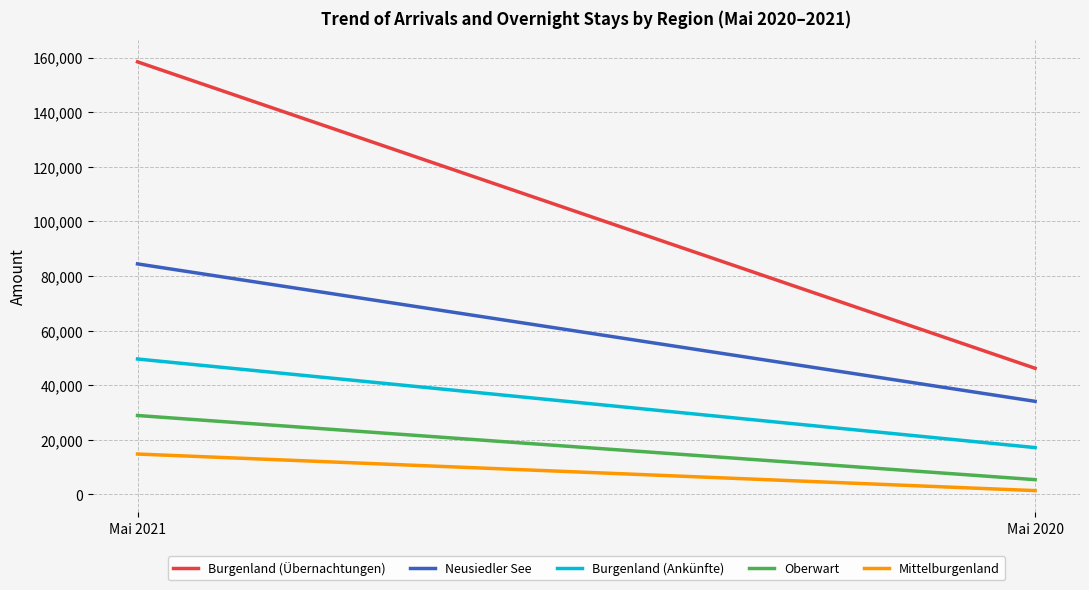

Is it true that Burgenland (Übernachtungen) equals 158413 at Mai 2021?

True